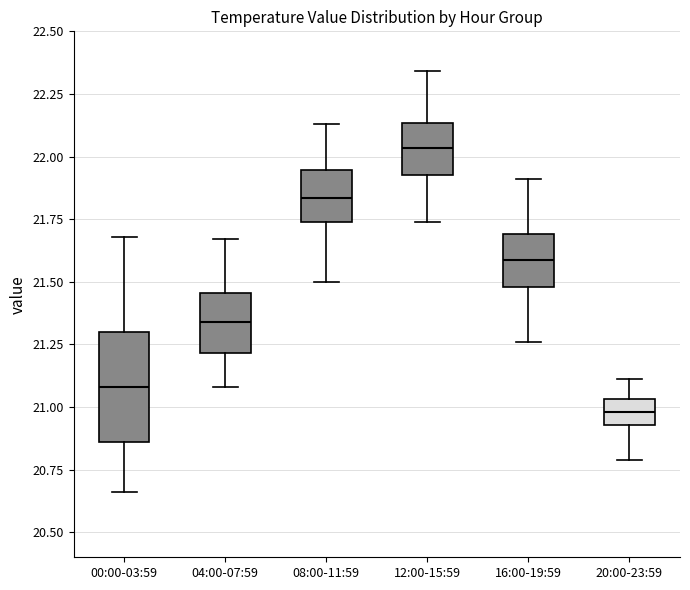

Where does the lower whisker of the box for 16:00-19:59 end on the y-axis? The values are not printed on the chart, so give them approximately, as read against the axis.

21.25